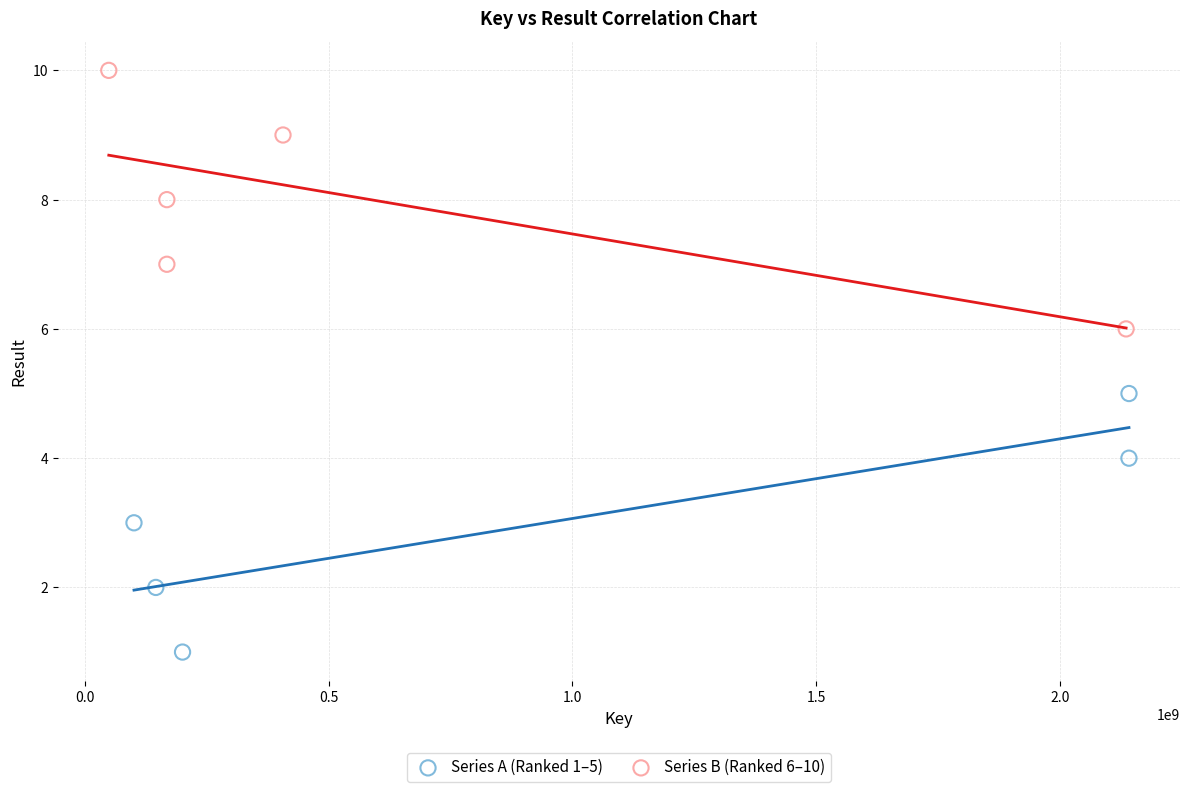

What are all the series names shown in the legend?

Series A (Ranked 1–5), Series B (Ranked 6–10)